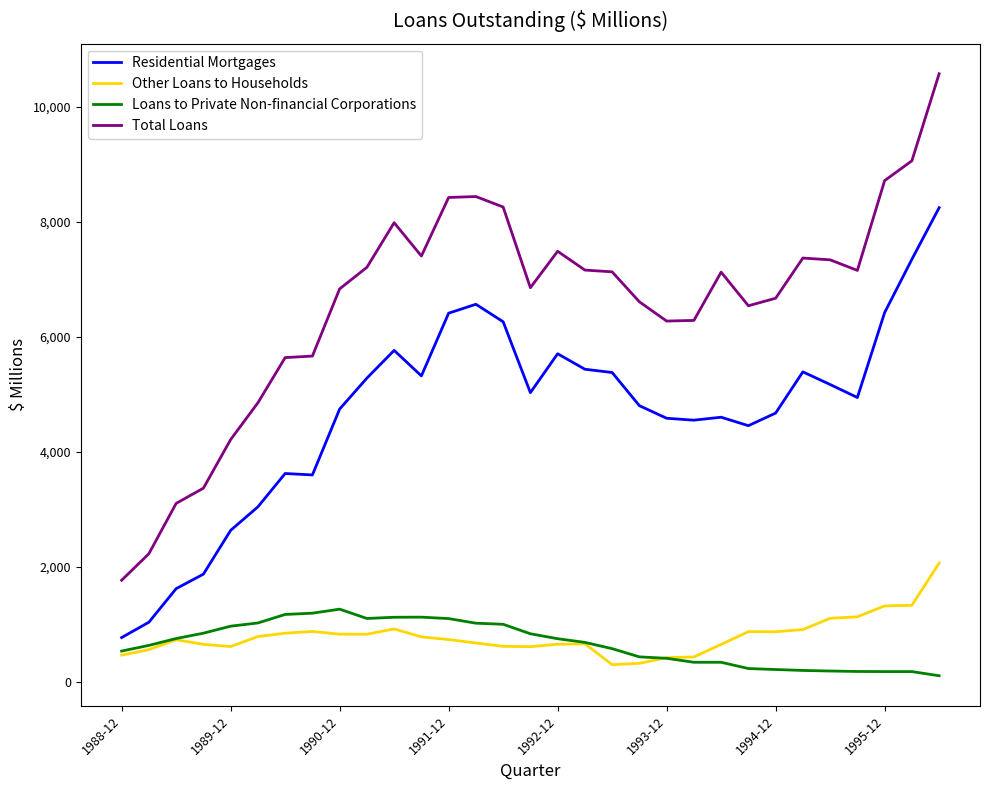

Which series has the largest total across all categories?

Total Loans